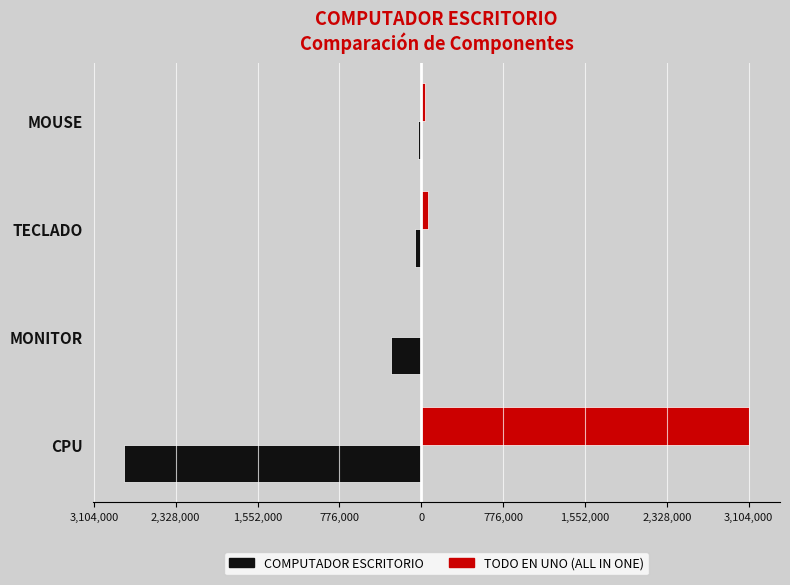

What are all the series names shown in the legend?

COMPUTADOR ESCRITORIO, TODO EN UNO (ALL IN ONE)